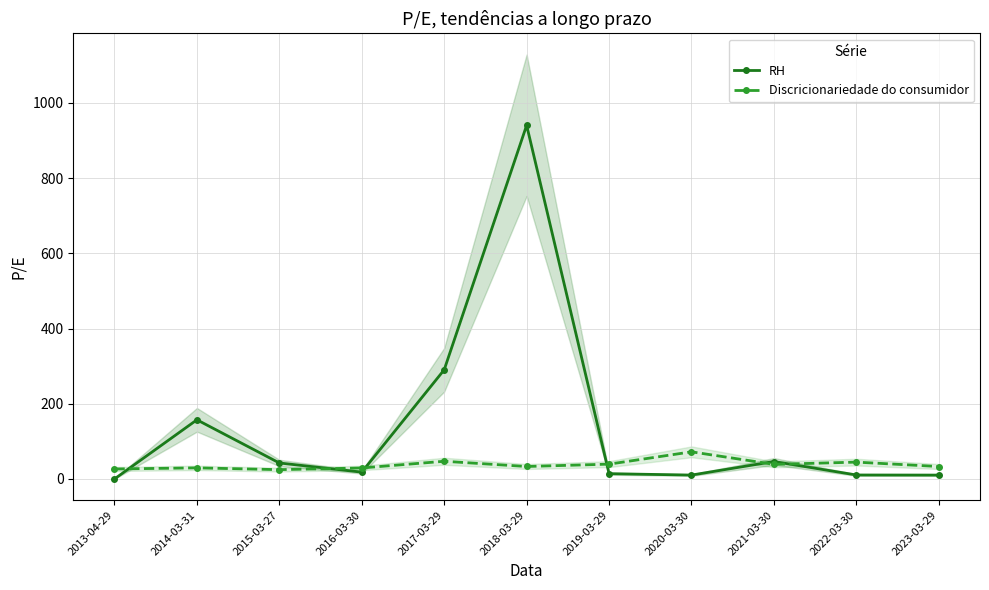

What is the maximum value shown in the chart?

940.5